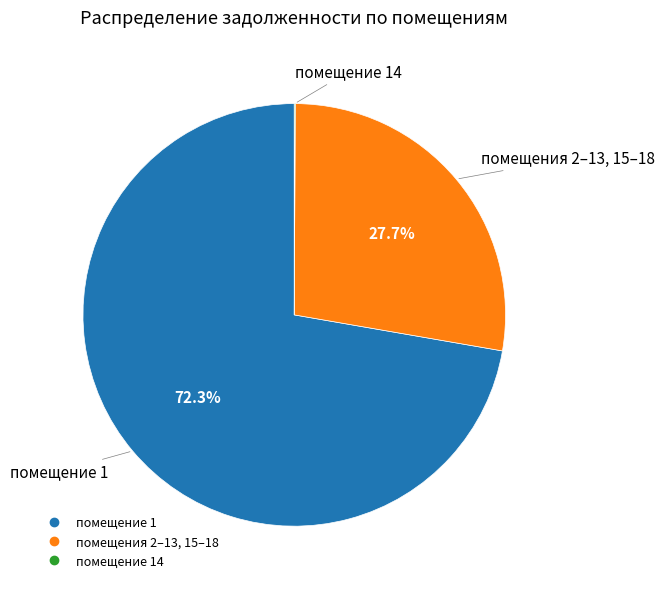

Is there any slice that represents more than half of the pie?

Yes